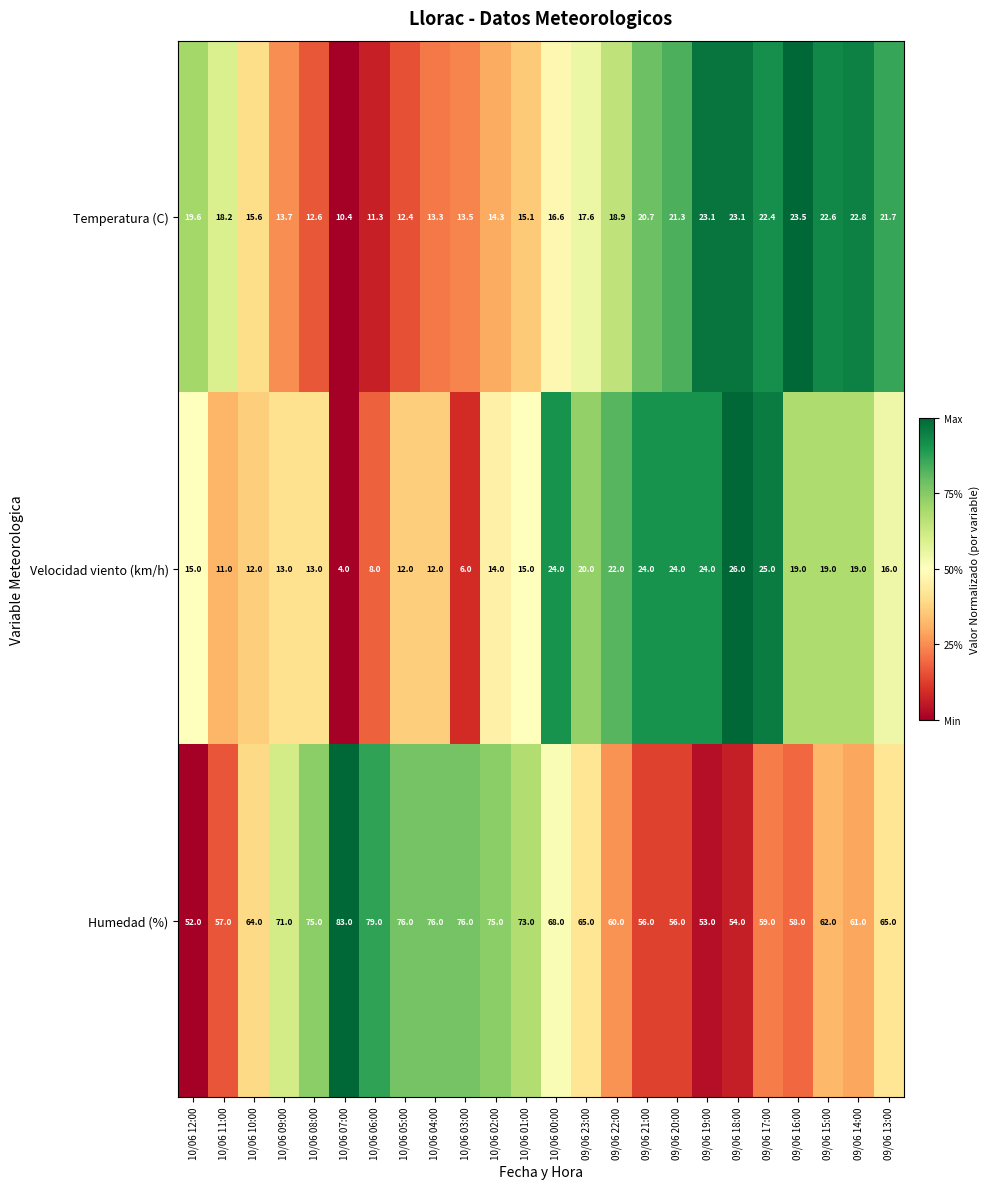

Rank the series at 10/06 07:00 from lowest to highest value.

Velocidad viento (km/h), Temperatura (C), Humedad (%)